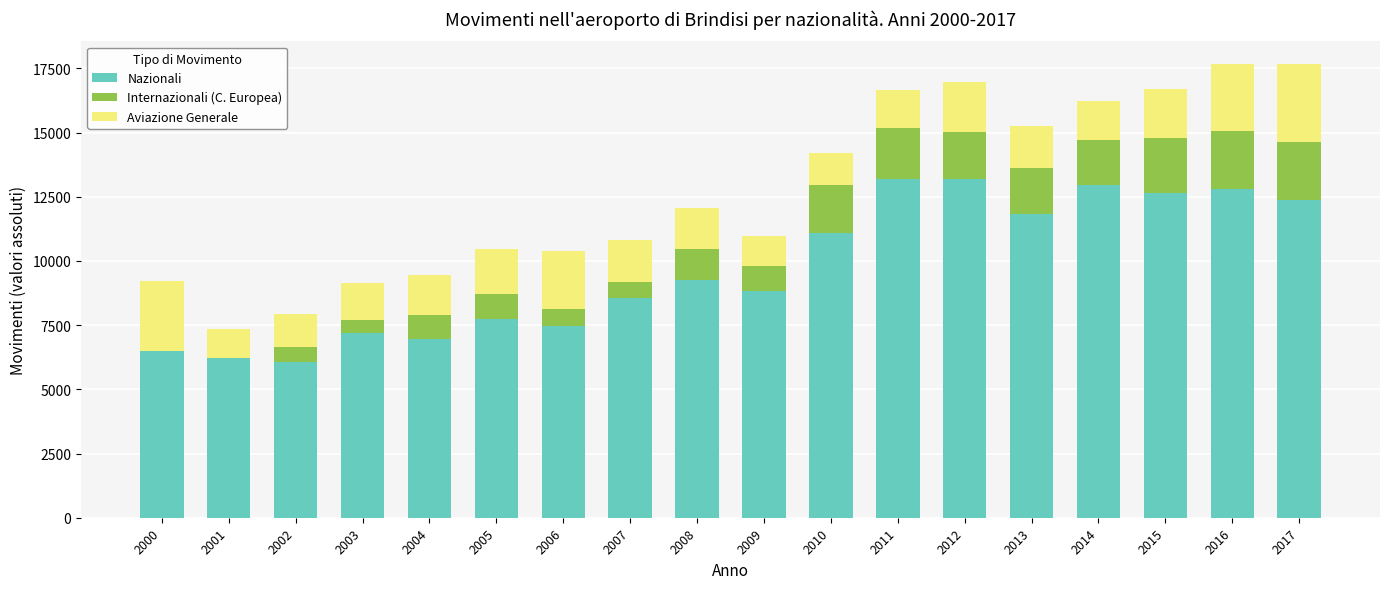

The value of Nazionali at 2002 is 6074. True or false?

True